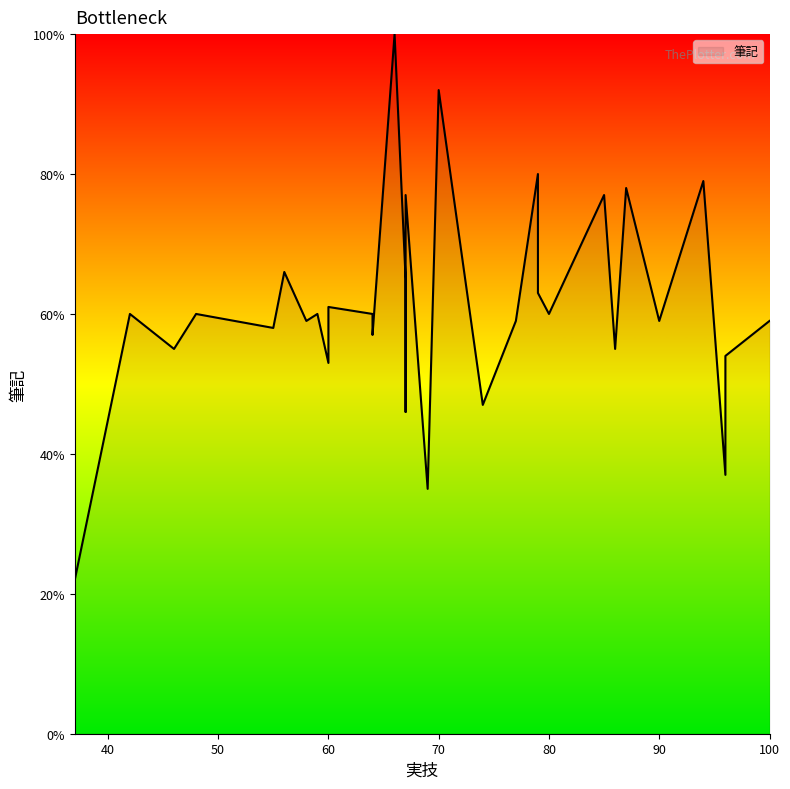

The chart shows a value of 55 at 46. True or false?

True